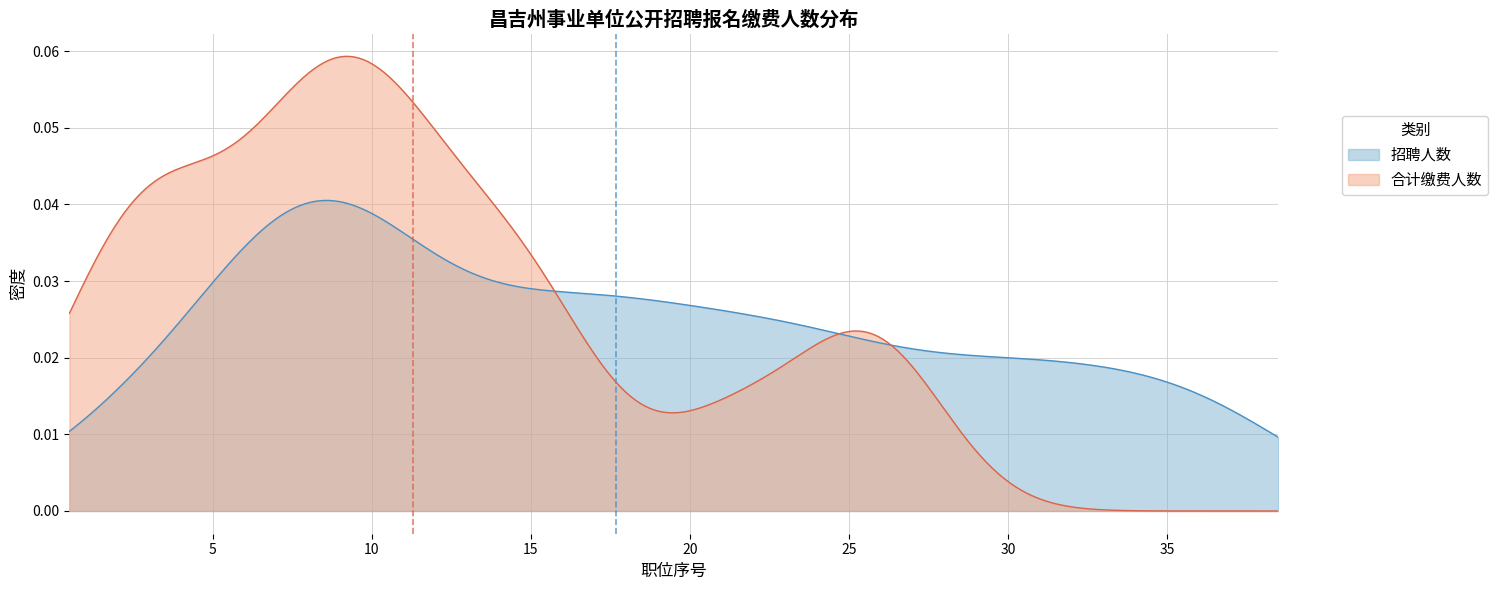

List the series in order of their peak value, lowest first.

招聘人数, 合计缴费人数